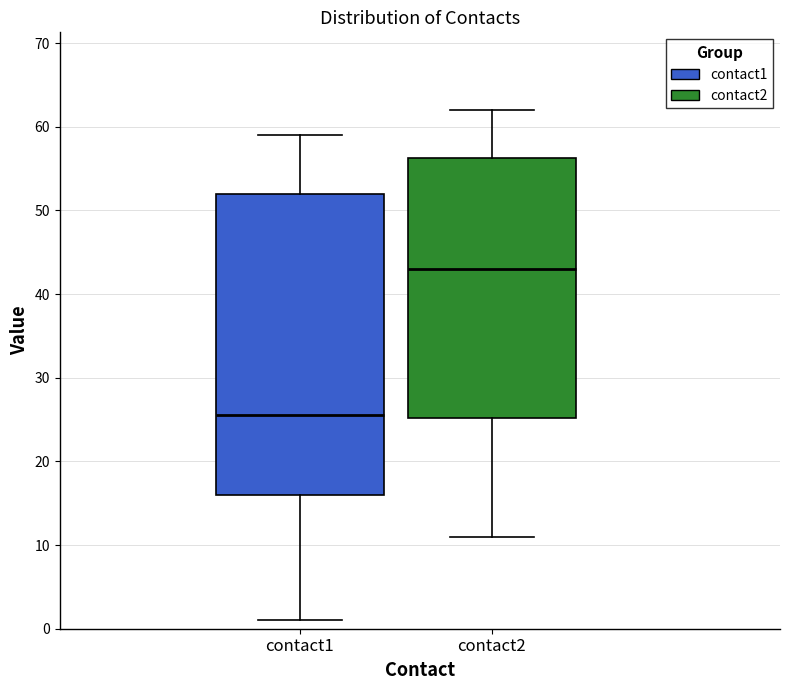

Where does the lower whisker of the box for contact1 end on the y-axis? The values are not printed on the chart, so give them approximately, as read against the axis.

1